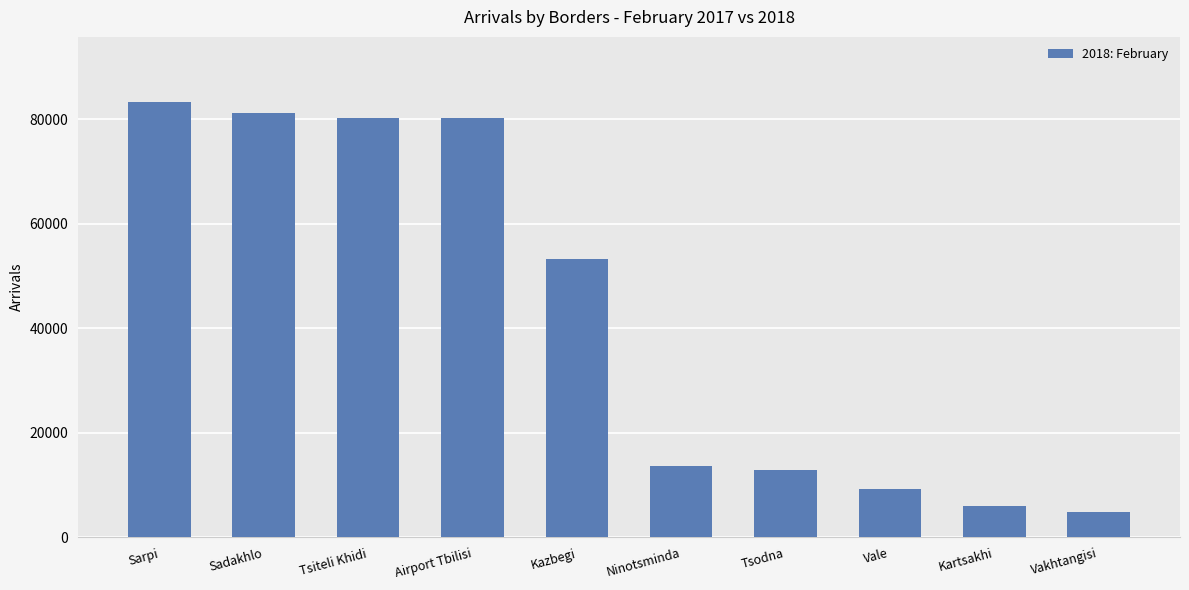

Between Tsodna and Kazbegi, which is larger?

Kazbegi